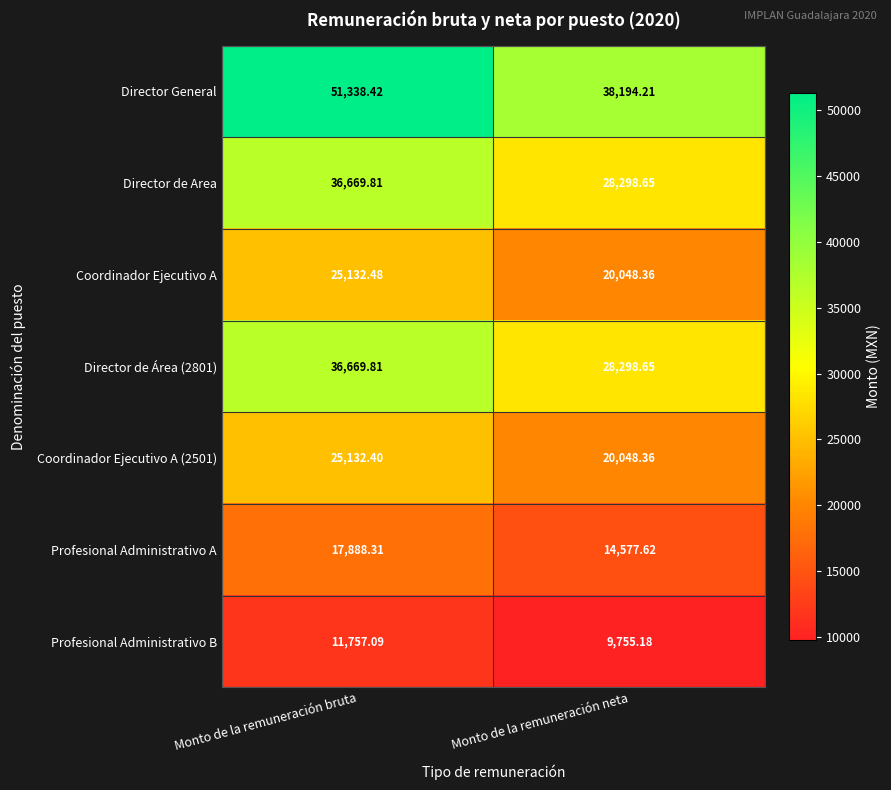

Which series has the widest spread of values?

Director General